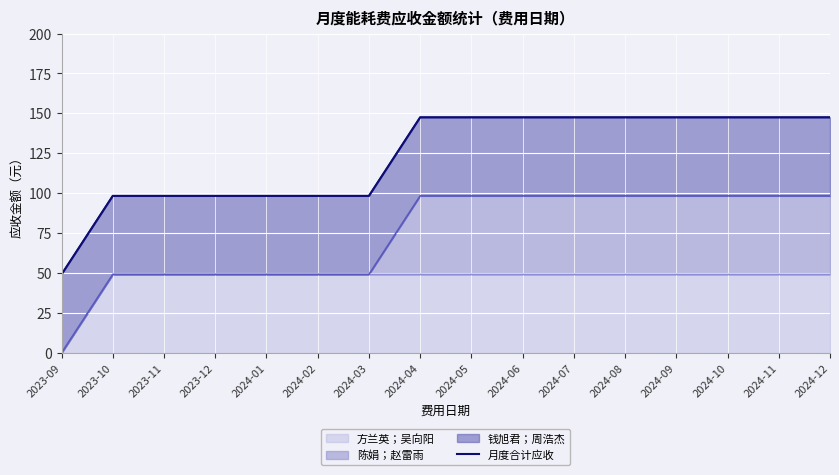

What is the label of the 2nd point from the right?

2024-11